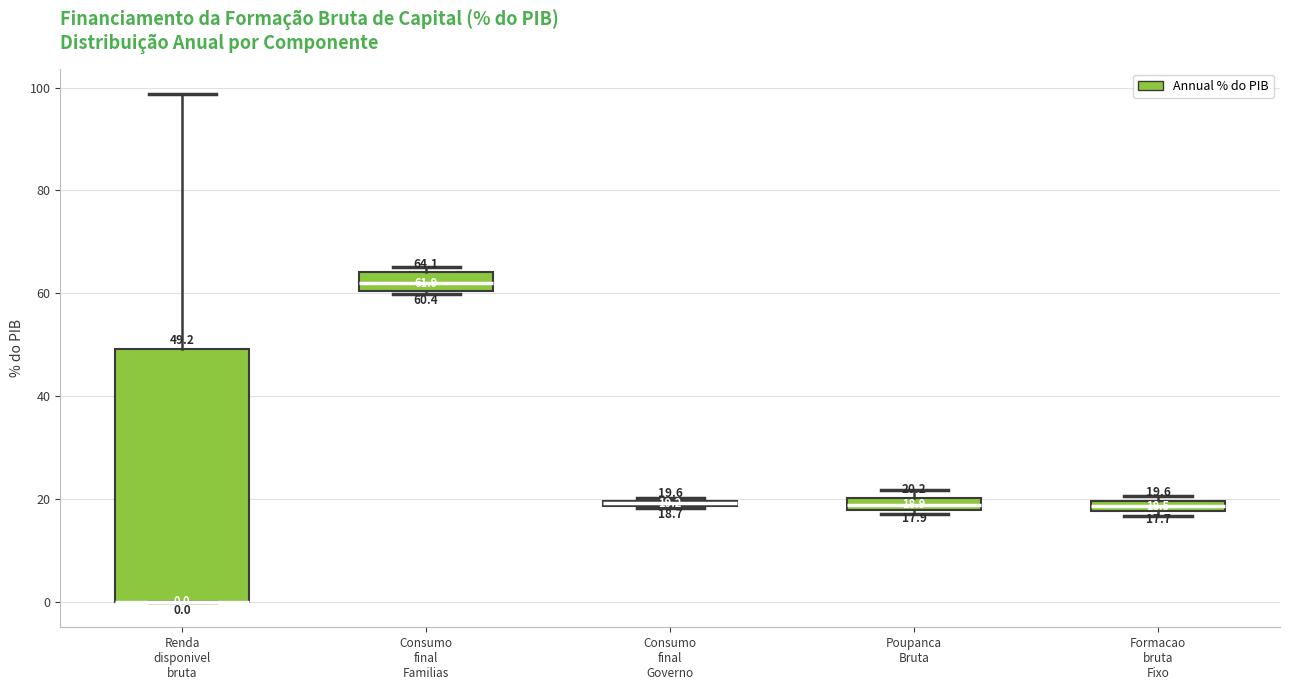

Comparing the boxes themselves (not the whiskers), which one is the tallest?

Renda disponivel bruta